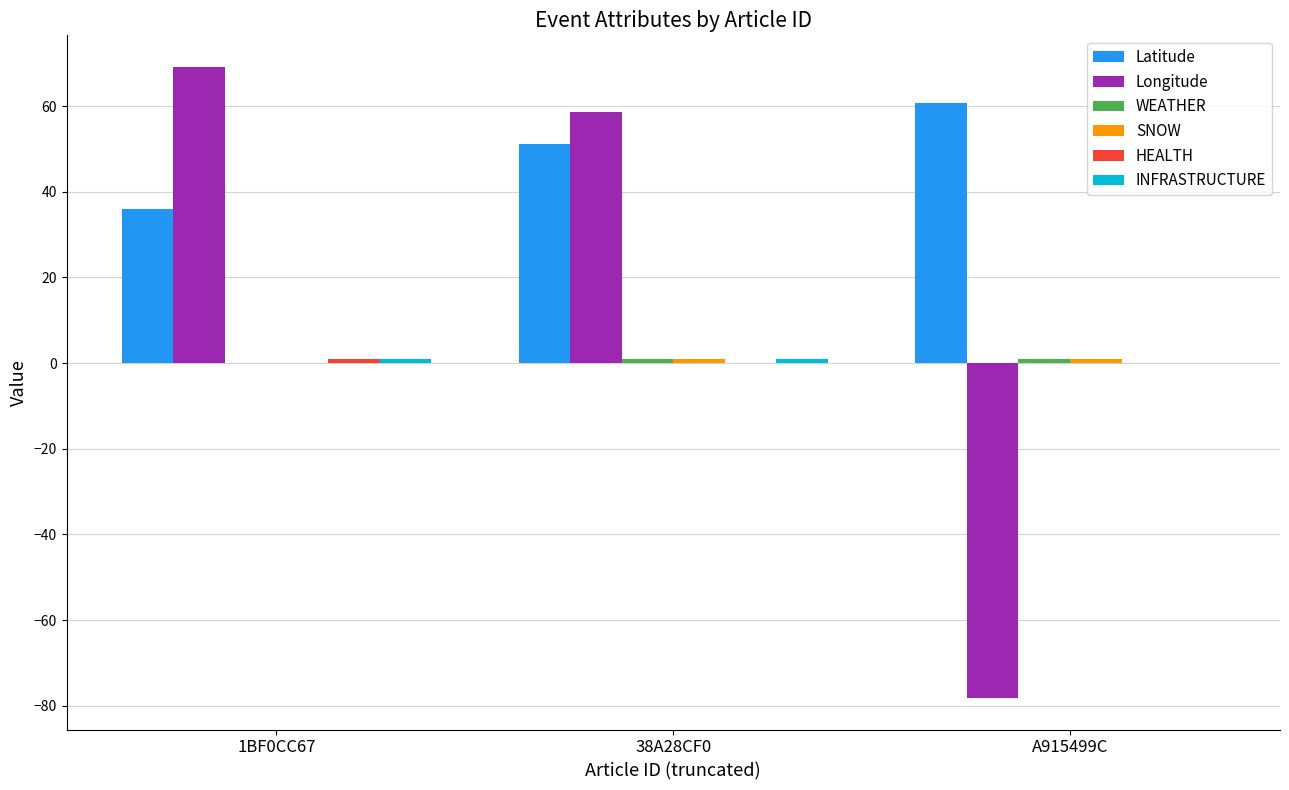

Between 38A28CF0 and A915499C, which series saw the biggest shift?

Longitude